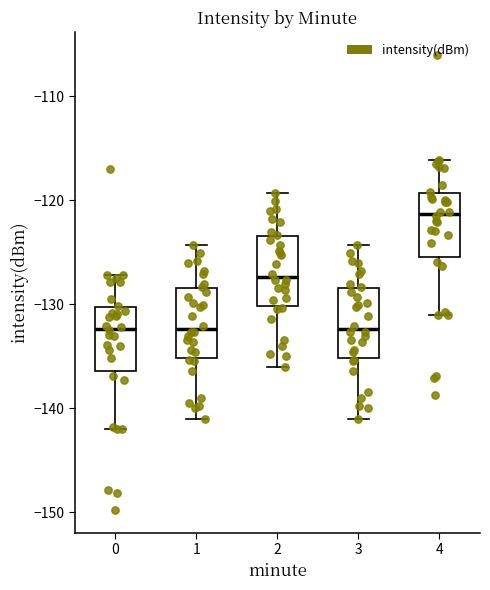

Which box's median line is the highest?

4